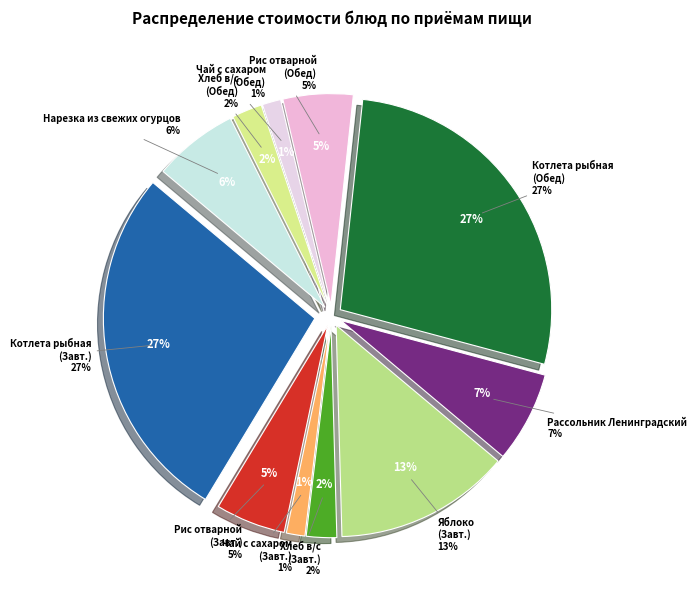

What is the total percentage of Яблоко (Завтрак) and Нарезка из свежих огурцов?

20.0%